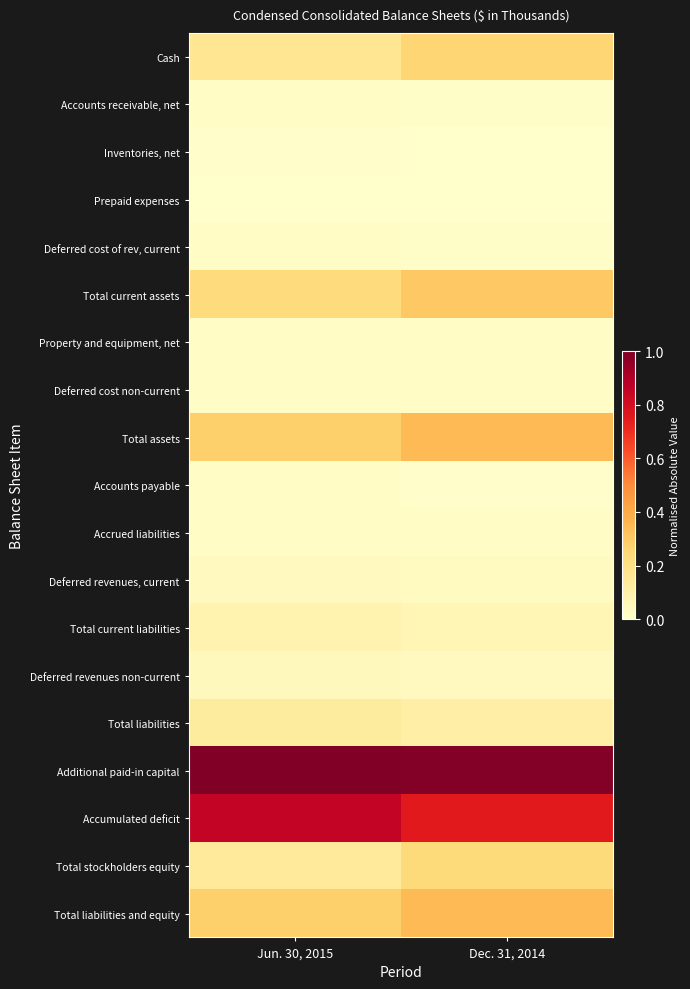

At how many categories does at least one series exceed 0?

2